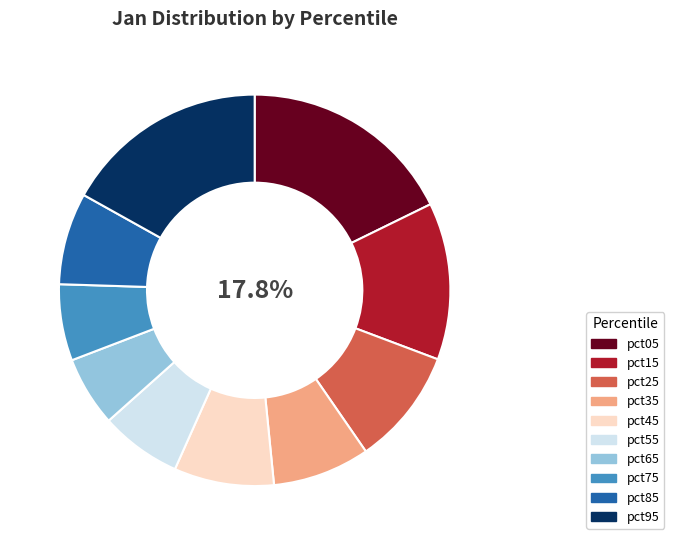

To the nearest percent, what percentage of the pie is pct55?

7%